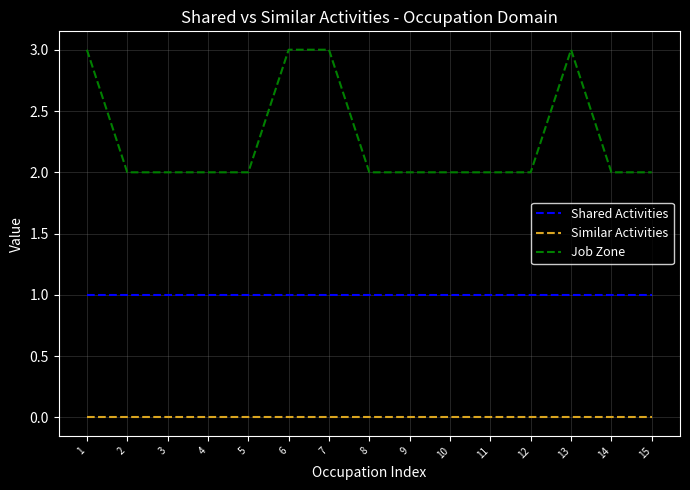

What are all the series names shown in the legend?

Shared Activities, Similar Activities, Job Zone